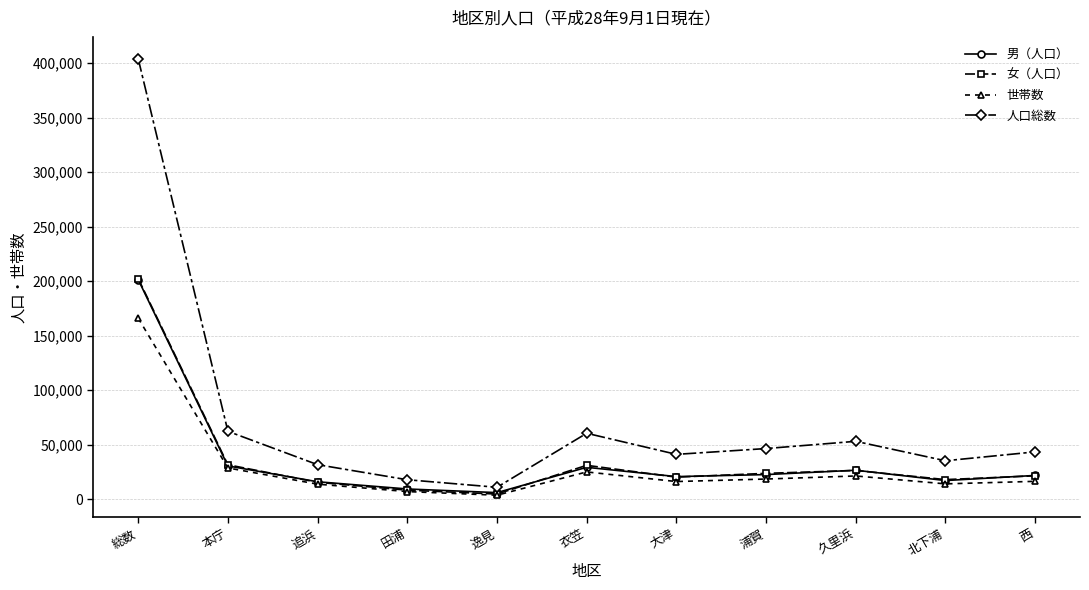

True or false: 世帯数 has a value of 13949 at 追浜.

True